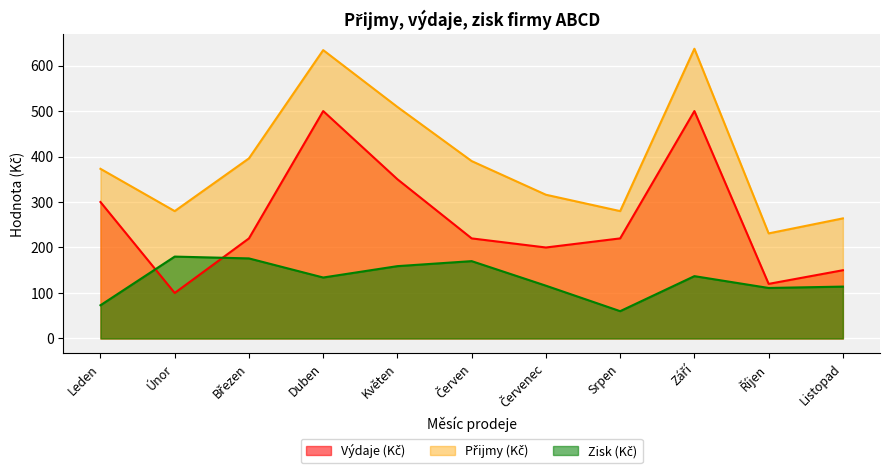

At which category does Výdaje (Kč) reach its first local valley?

Únor